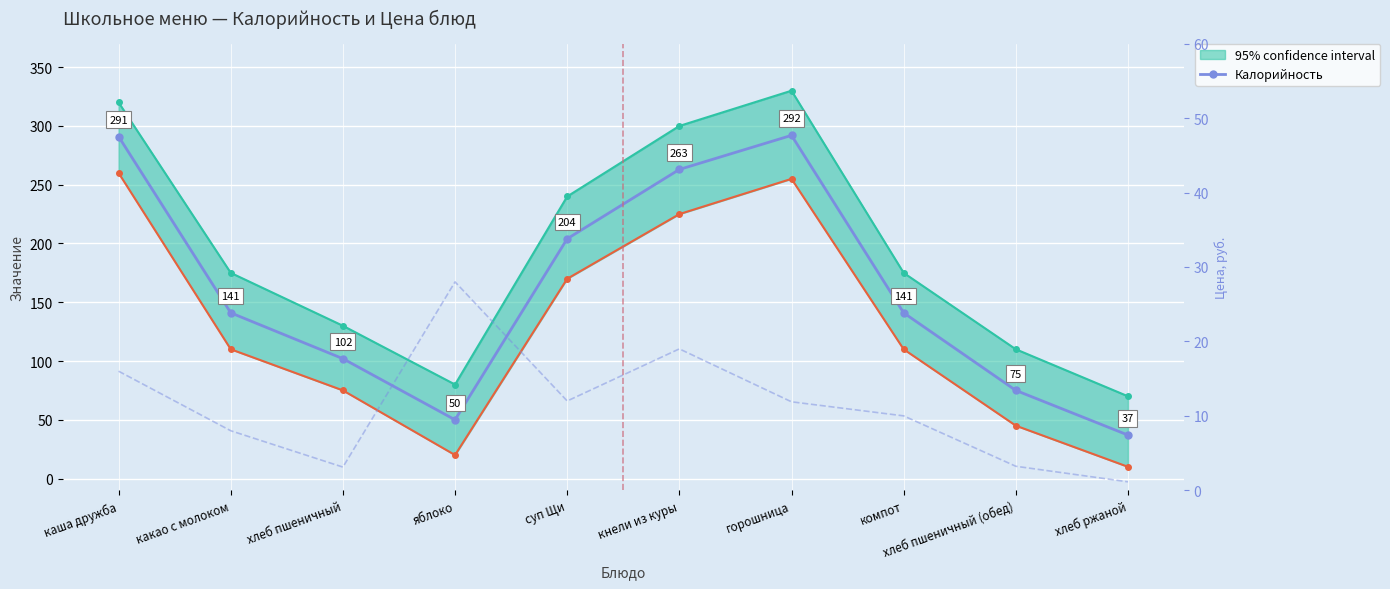

Reading left to right, what are all the values shown in this chart?

Калорийность: 291.0	141.0	102.0	50.0	204.0	263.0	292.0	141.0	75.0	37.0
Цена: 16.0	8.0	3.1	28.0	12.0	19.0	11.9	10.0	3.2	1.1